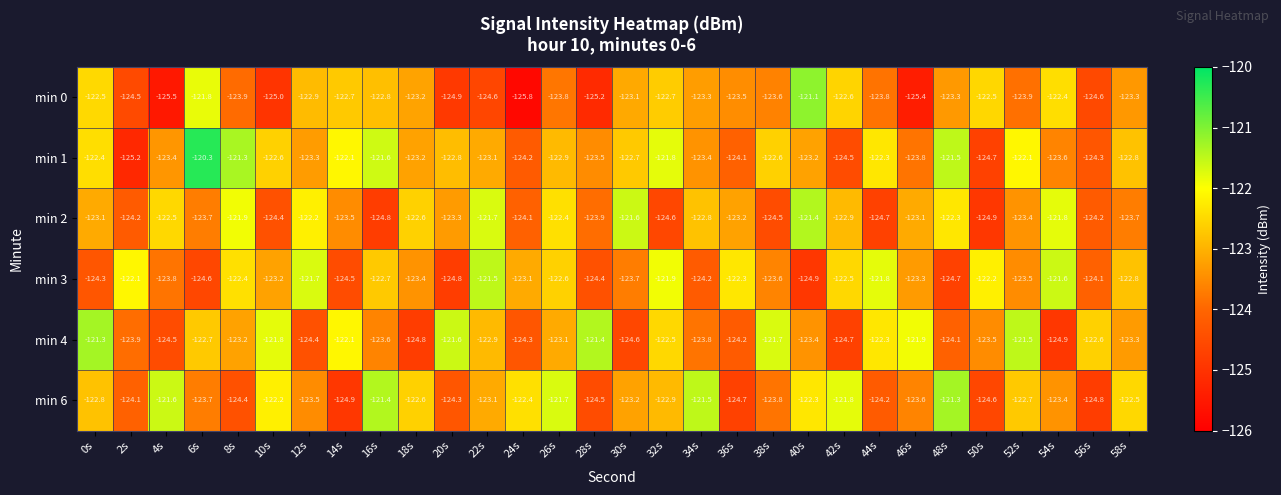

Which series has the widest spread of values?

min 1